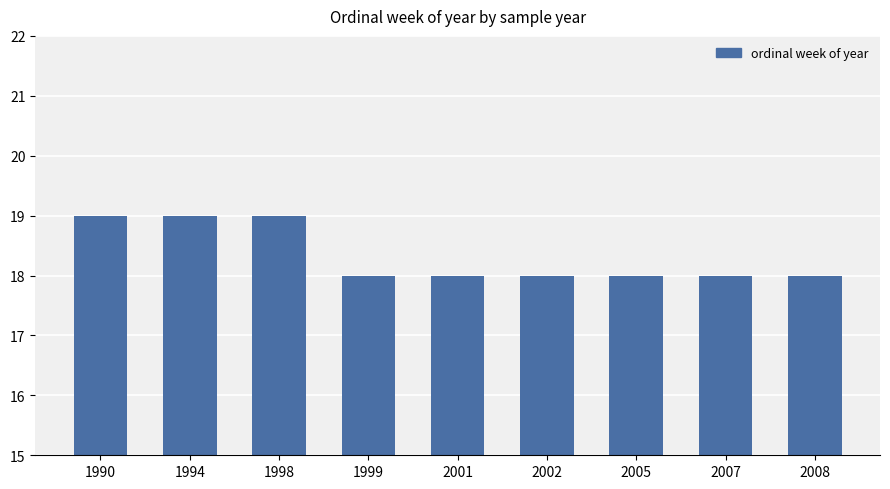

Reading left to right, extract all data points from this chart.

19	19	19	18	18	18	18	18	18